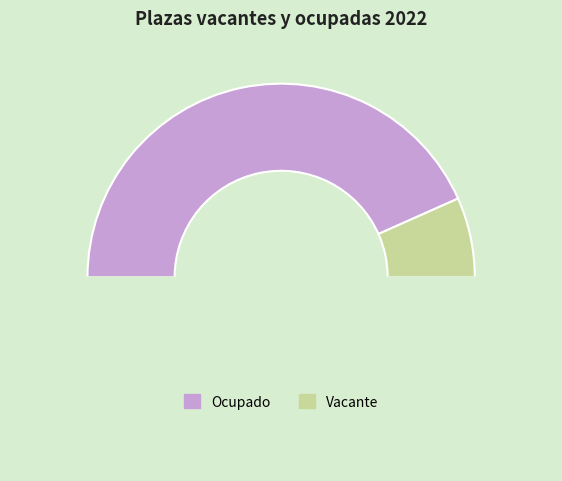

How many slices are in this pie chart?

3